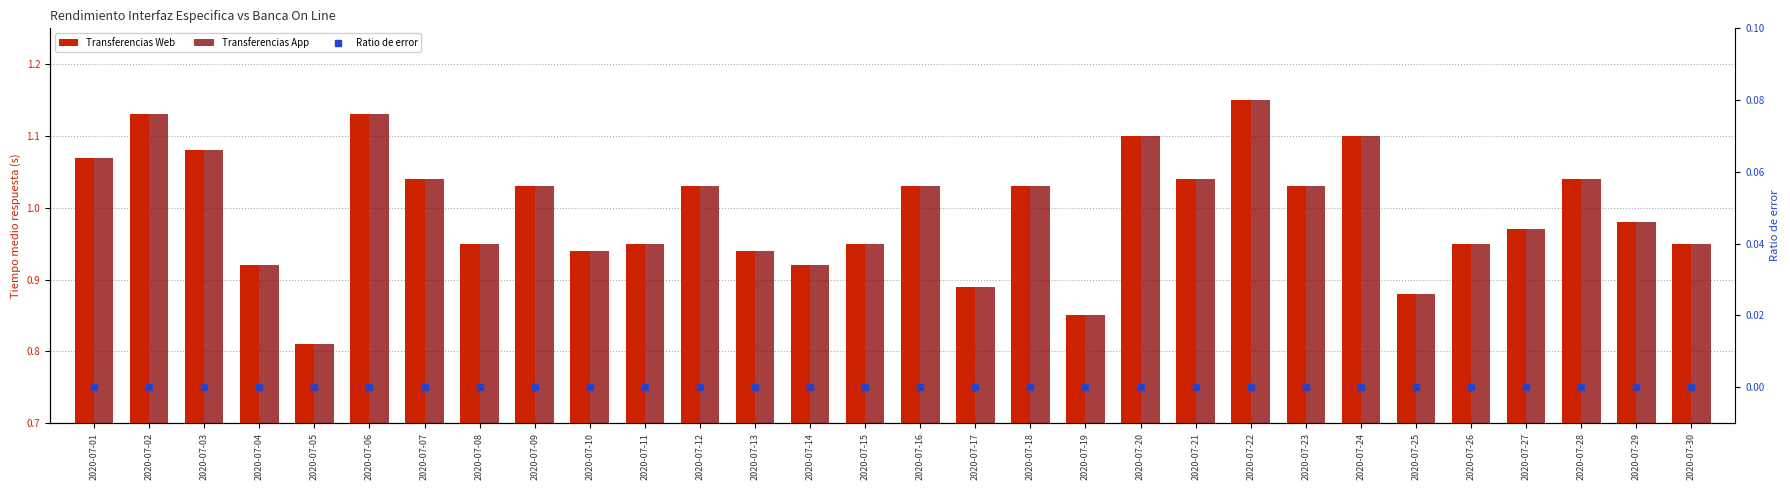

Reading left to right, transcribe all the data shown in this chart.

Transferencias Web: 2020-07-01=1.1	2020-07-02=1.1	2020-07-03=1.1	2020-07-04=0.9	2020-07-05=0.8	2020-07-06=1.1	2020-07-07=1.0	2020-07-08=0.9	2020-07-09=1.0	2020-07-10=0.9	2020-07-11=0.9	2020-07-12=1.0	2020-07-13=0.9	2020-07-14=0.9	2020-07-15=0.9	2020-07-16=1.0	2020-07-17=0.9	2020-07-18=1.0	2020-07-19=0.8	2020-07-20=1.1	2020-07-21=1.0	2020-07-22=1.1	2020-07-23=1.0	2020-07-24=1.1	2020-07-25=0.9	2020-07-26=0.9	2020-07-27=1.0	2020-07-28=1.0	2020-07-29=1.0	2020-07-30=0.9
Transferencias App: 2020-07-01=1.1	2020-07-02=1.1	2020-07-03=1.1	2020-07-04=0.9	2020-07-05=0.8	2020-07-06=1.1	2020-07-07=1.0	2020-07-08=0.9	2020-07-09=1.0	2020-07-10=0.9	2020-07-11=0.9	2020-07-12=1.0	2020-07-13=0.9	2020-07-14=0.9	2020-07-15=0.9	2020-07-16=1.0	2020-07-17=0.9	2020-07-18=1.0	2020-07-19=0.8	2020-07-20=1.1	2020-07-21=1.0	2020-07-22=1.1	2020-07-23=1.0	2020-07-24=1.1	2020-07-25=0.9	2020-07-26=0.9	2020-07-27=1.0	2020-07-28=1.0	2020-07-29=1.0	2020-07-30=0.9
Ratio de error: 2020-07-01=0.0	2020-07-02=0.0	2020-07-03=0.0	2020-07-04=0.0	2020-07-05=0.0	2020-07-06=0.0	2020-07-07=0.0	2020-07-08=0.0	2020-07-09=0.0	2020-07-10=0.0	2020-07-11=0.0	2020-07-12=0.0	2020-07-13=0.0	2020-07-14=0.0	2020-07-15=0.0	2020-07-16=0.0	2020-07-17=0.0	2020-07-18=0.0	2020-07-19=0.0	2020-07-20=0.0	2020-07-21=0.0	2020-07-22=0.0	2020-07-23=0.0	2020-07-24=0.0	2020-07-25=0.0	2020-07-26=0.0	2020-07-27=0.0	2020-07-28=0.0	2020-07-29=0.0	2020-07-30=0.0